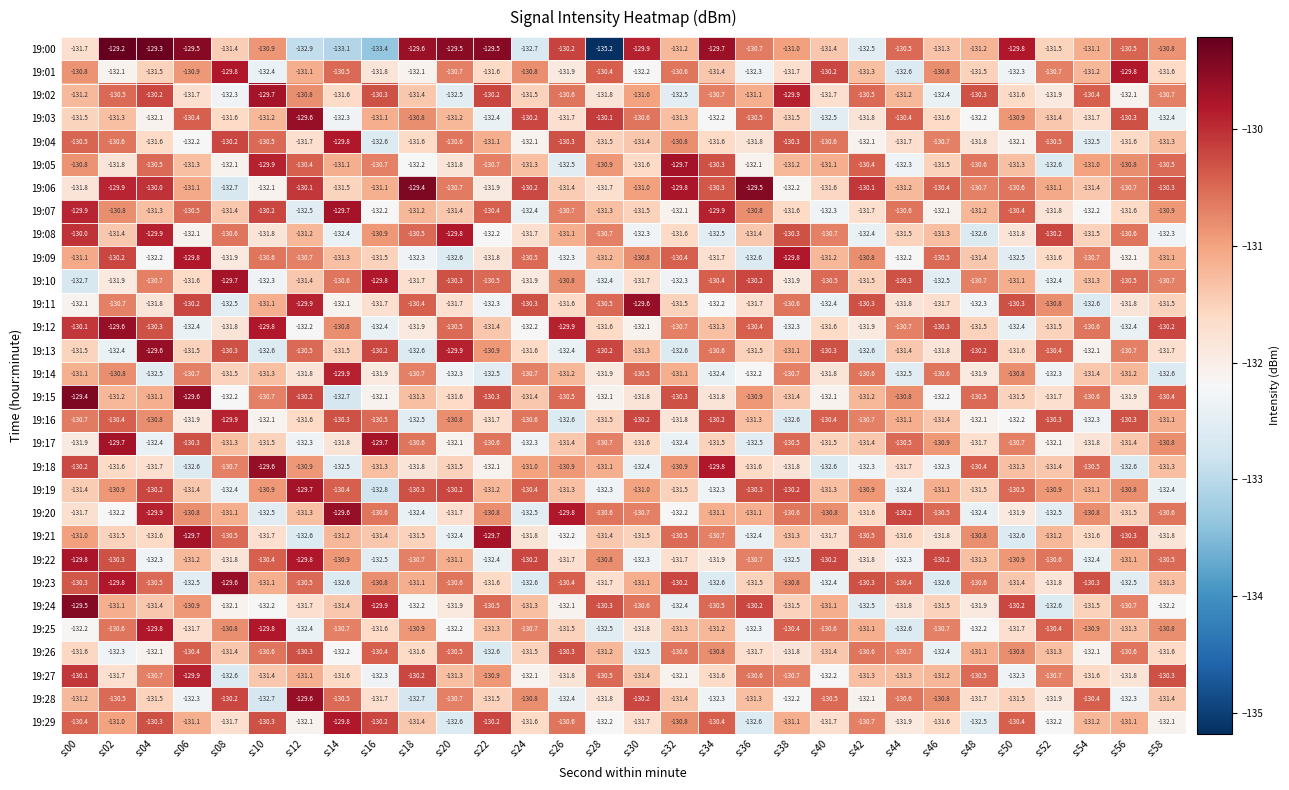

Is it true that 19:19 equals -130.9 at s:52?

True